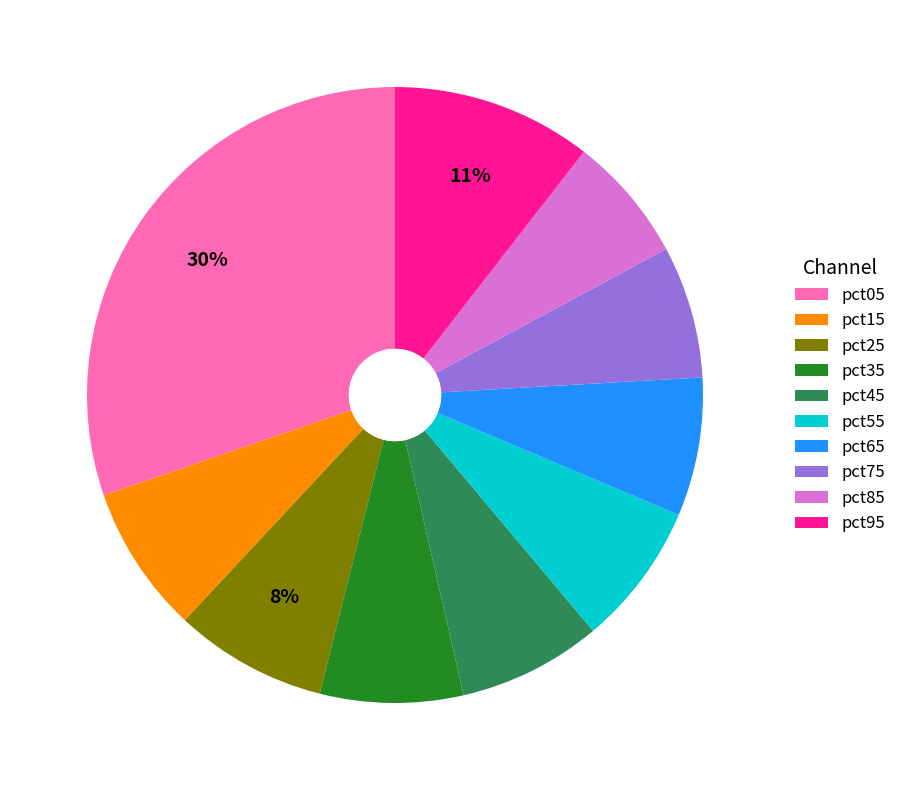

Is pct35 the majority of the pie?

No